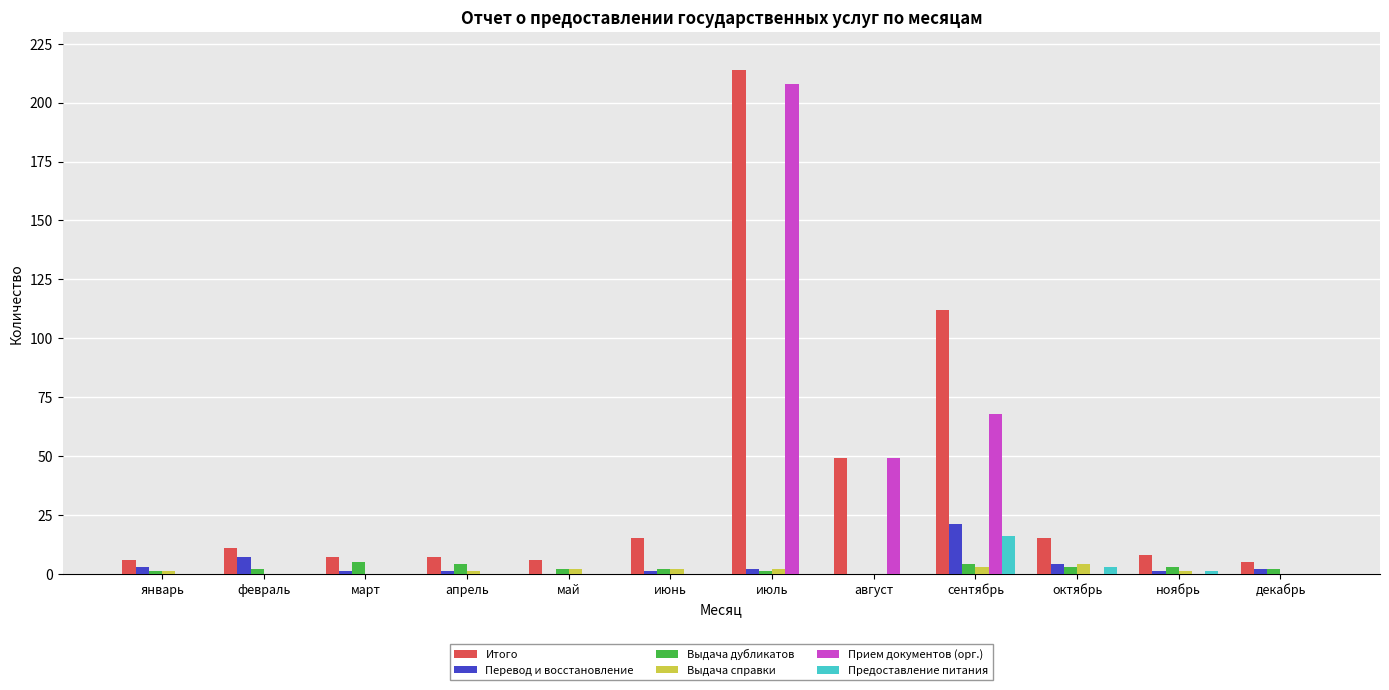

What is the greatest value displayed?

214